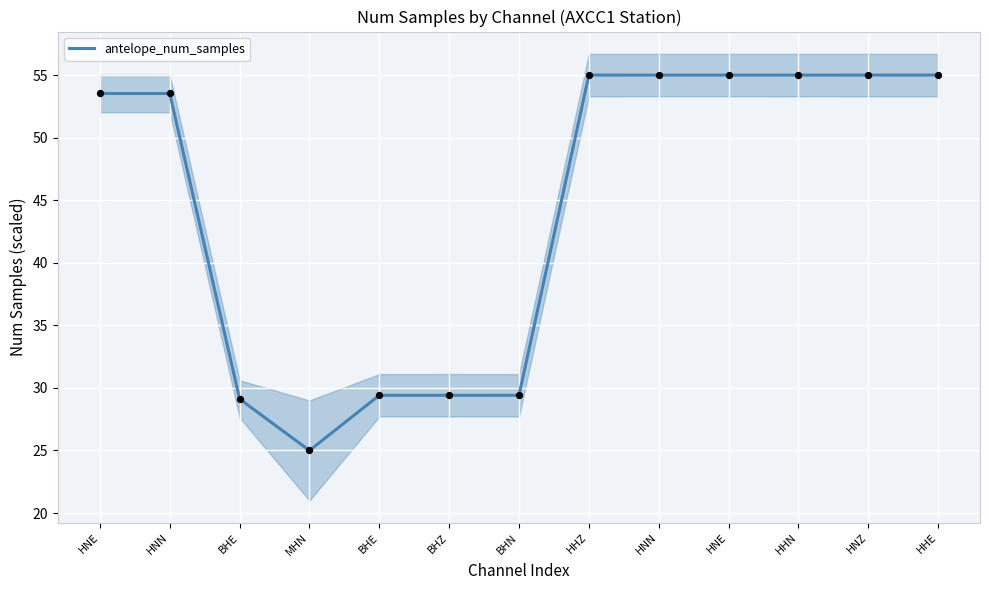

Approximately how many times larger is the value at BHZ compared to HHE?

0.5